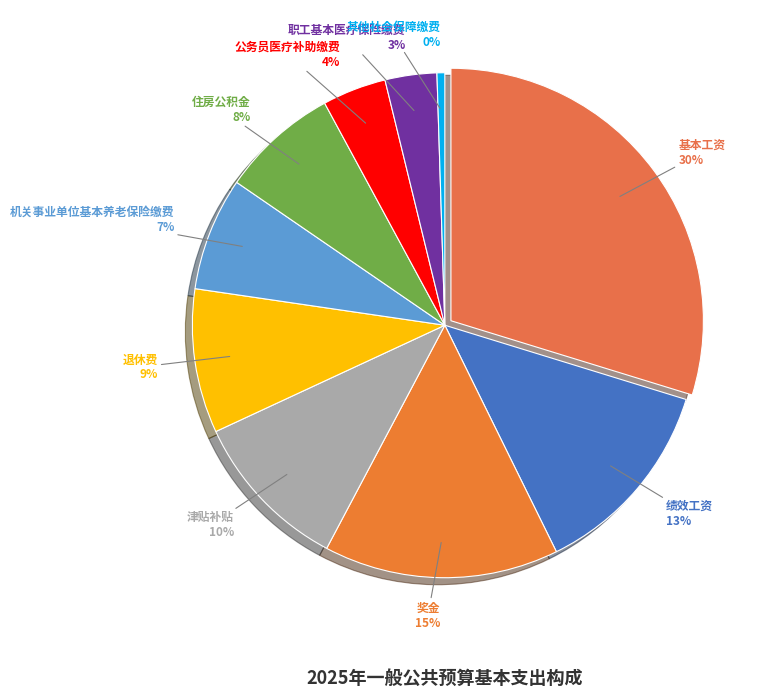

To the nearest percent, what portion does 职工基本医疗保险缴费 represent?

3%